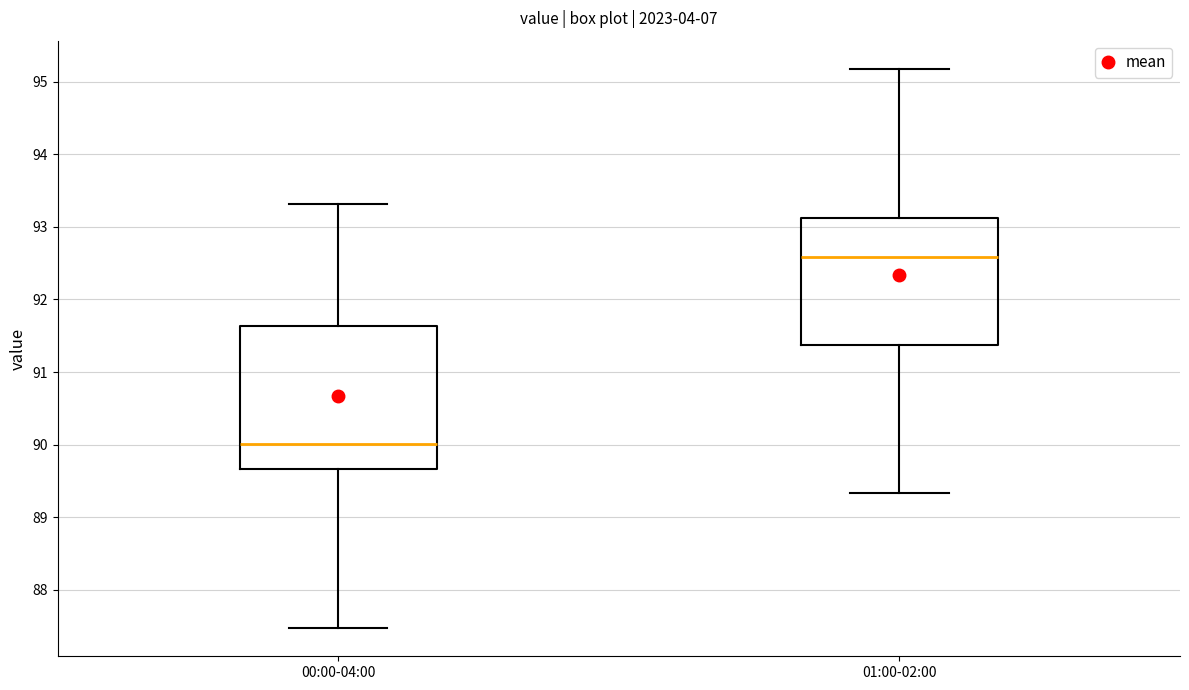

Reading left to right, transcribe this box plot: for each box, give where its median line is, the range the box spans, and where its two whiskers end, as read against the y-axis. The values are not printed on the chart, so give them approximately, as read against the axis.

00:00-04:00: median 90.0, box 89.7 to 91.6, whiskers 87.5 to 93.3
01:00-02:00: median 92.6, box 91.4 to 93.1, whiskers 89.3 to 95.2